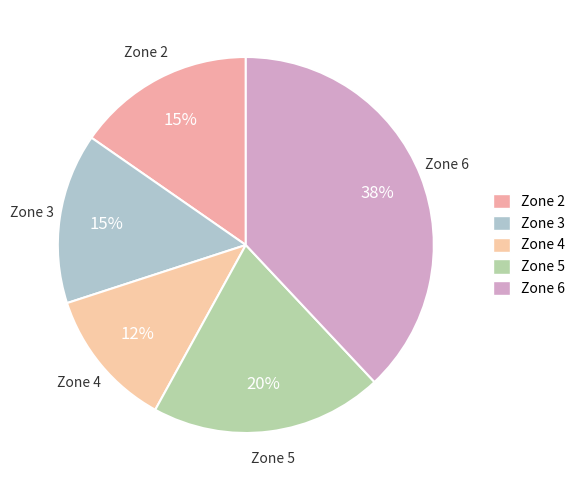

The Zone 5 slice represents 20% of the pie. True or false?

True